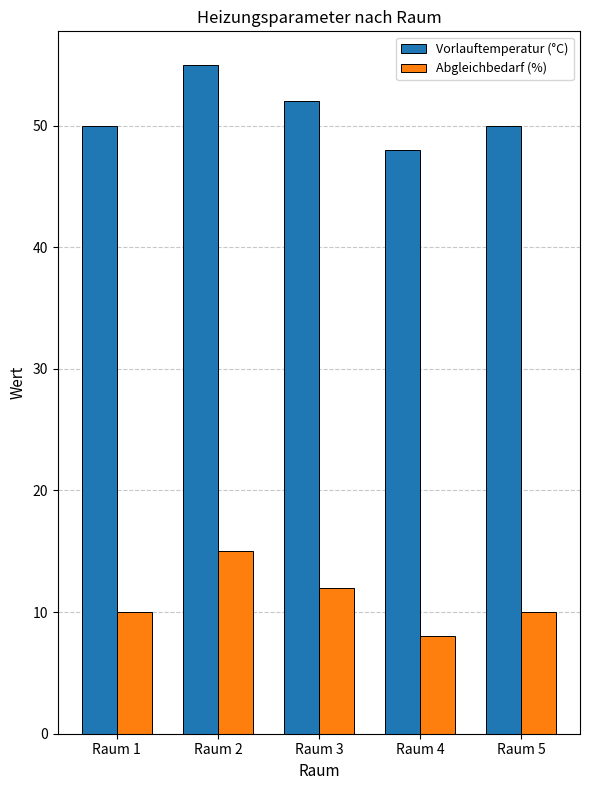

Is it true that Abgleichbedarf (%) equals 5 at Raum 1?

False